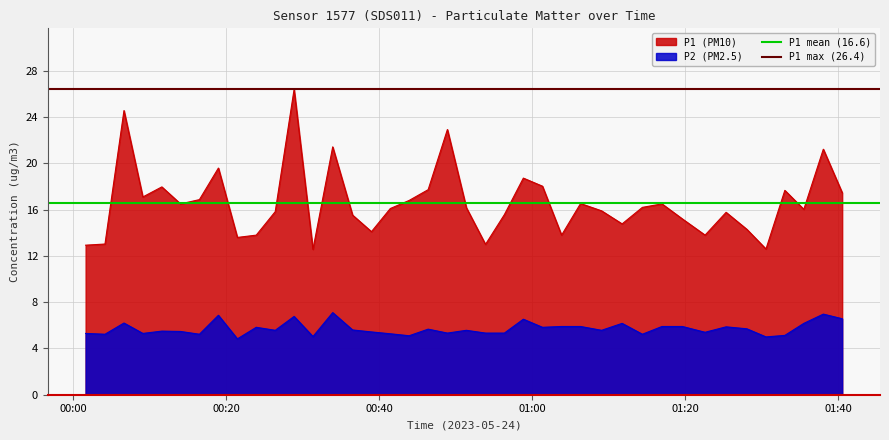

What is the highest value of the P1 (PM10) series?

26.4